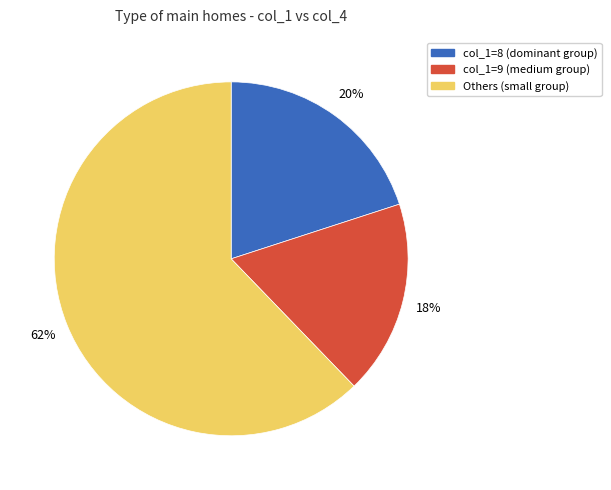

To the nearest percent, what is the average slice percentage?

33%